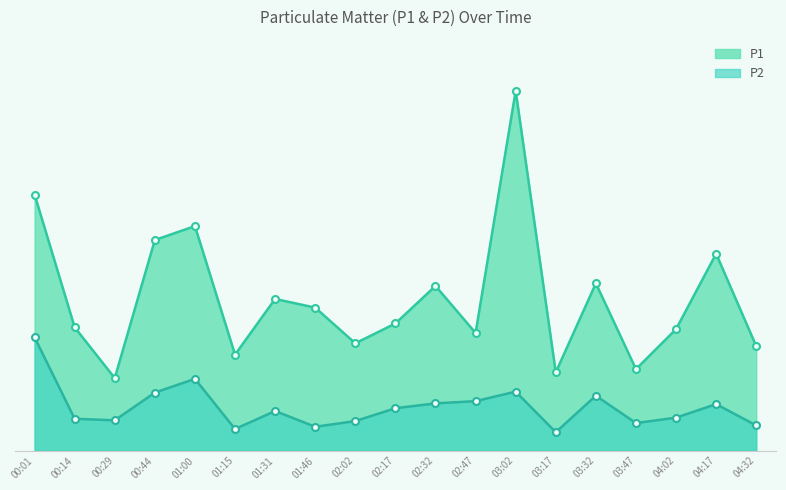

Reading left to right, transcribe all the data shown in this chart.

P1: 00:01=34.5	00:14=16.6	00:29=9.8	00:44=28.3	01:00=30.2	01:15=12.9	01:31=20.4	01:46=19.2	02:02=14.4	02:17=17.1	02:32=22.1	02:47=15.8	03:02=48.4	03:17=10.5	03:32=22.5	03:47=10.9	04:02=16.3	04:17=26.5	04:32=14.1
P2: 00:01=15.2	00:14=4.3	00:29=4.1	00:44=7.8	01:00=9.7	01:15=2.9	01:31=5.3	01:46=3.2	02:02=4.0	02:17=5.7	02:32=6.3	02:47=6.7	03:02=7.9	03:17=2.5	03:32=7.4	03:47=3.7	04:02=4.4	04:17=6.2	04:32=3.4